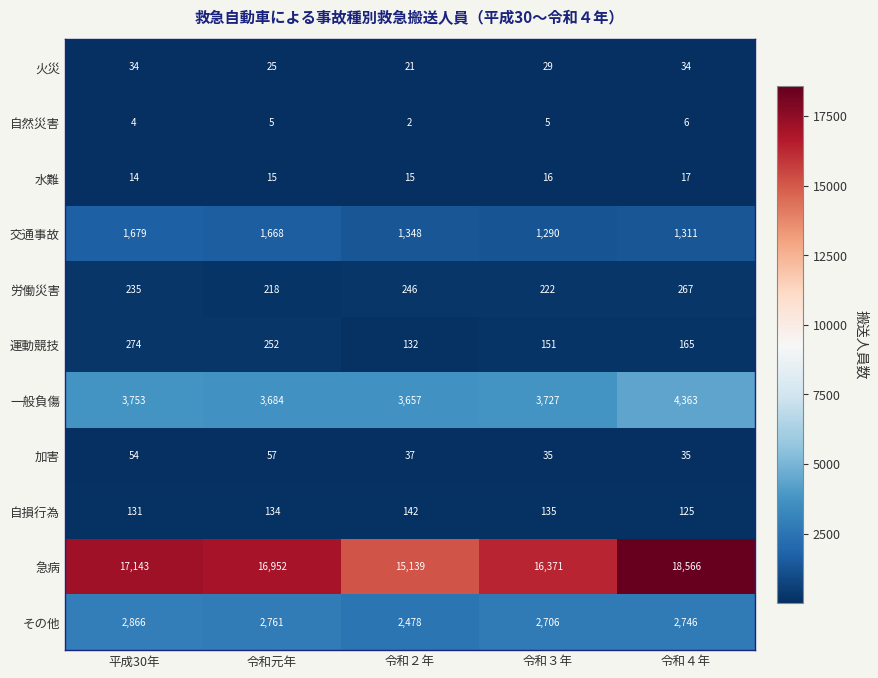

Rank the series at 令和４年 from lowest to highest value.

自然災害, 水難, 火災, 加害, 自損行為, 運動競技, 労働災害, 交通事故, その他, 一般負傷, 急病